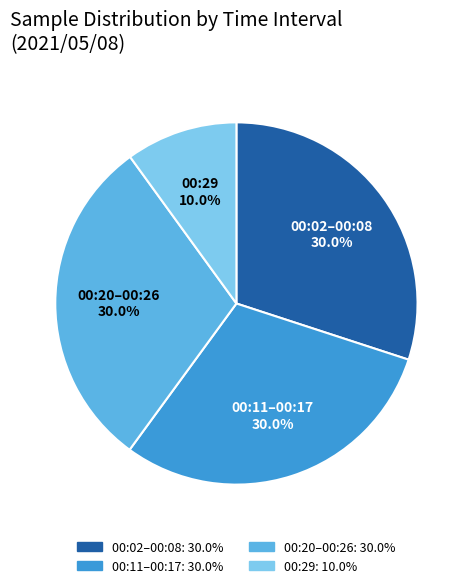

Does any single category account for the majority?

No